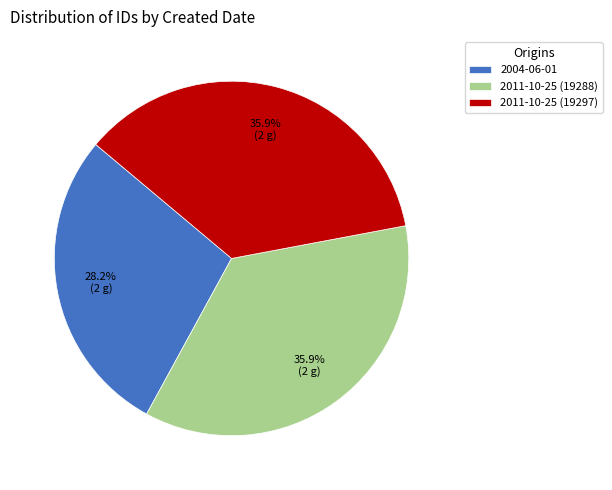

How many segments does this pie chart have?

3